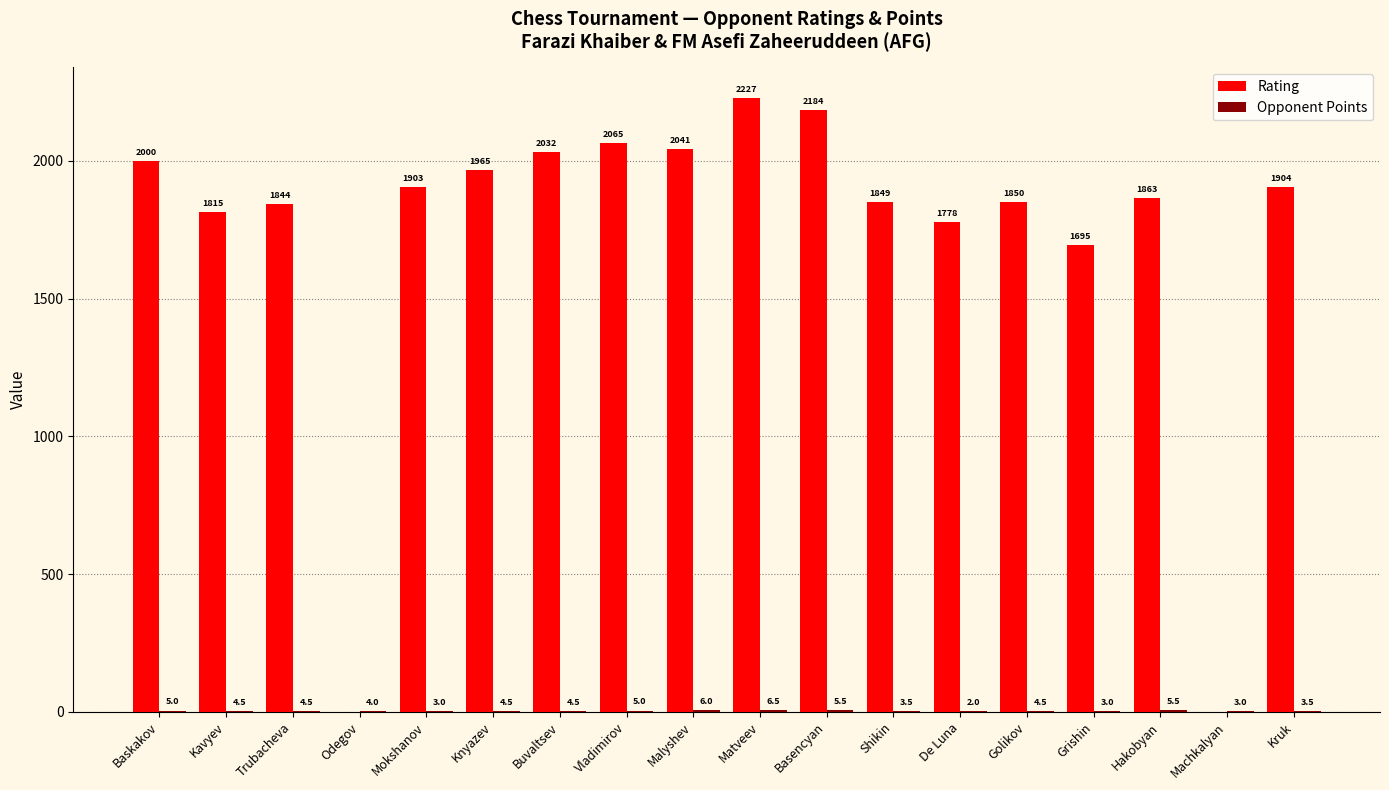

The value of Rating at Kruk is 1904.0. True or false?

True